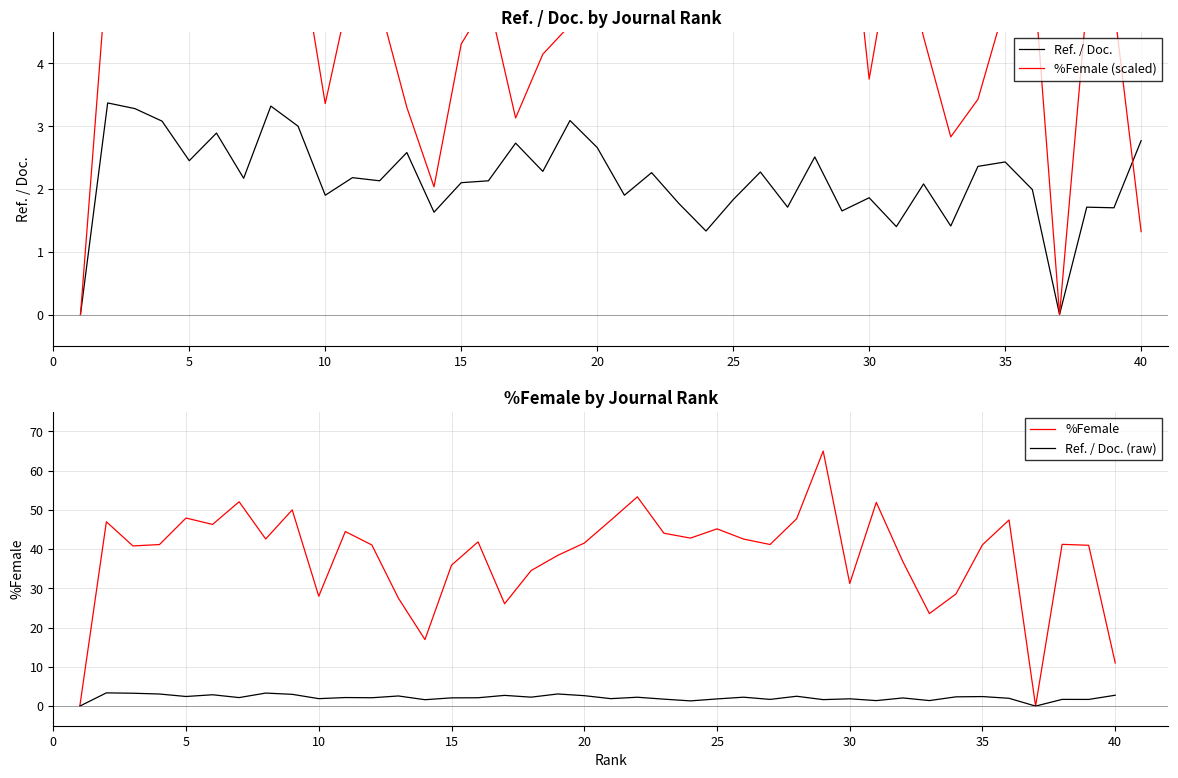

What is the highest value of the Ref. / Doc. (raw) series?

3.4